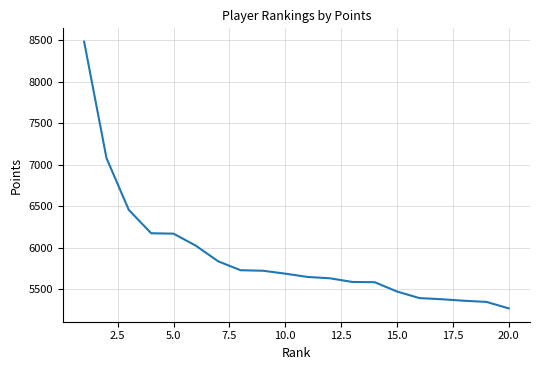

What is the difference between the maximum and minimum values?

3209